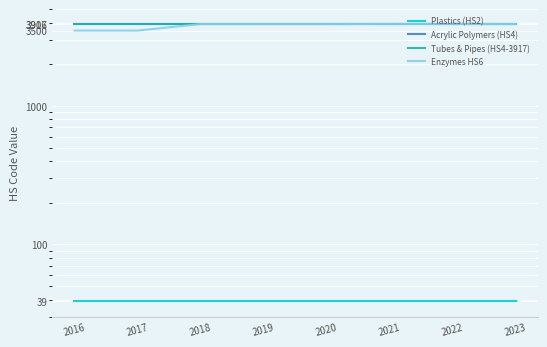

Which category has the lowest value across all series?

2016